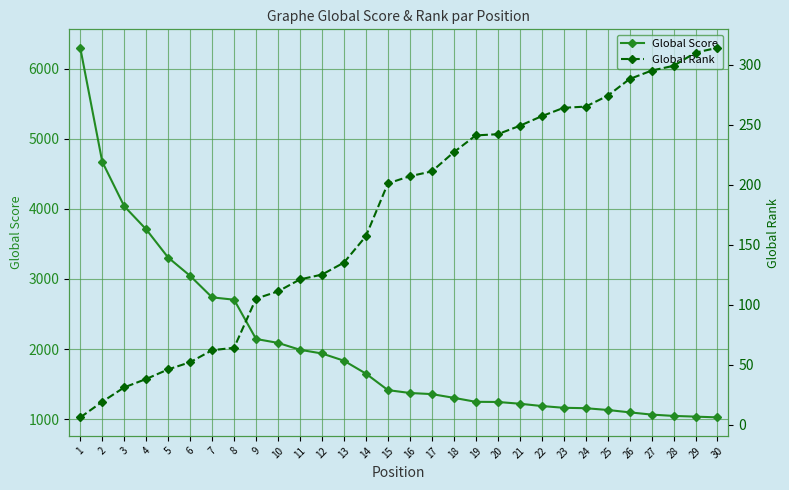

Does the chart display data point markers on the line(s)?

Yes